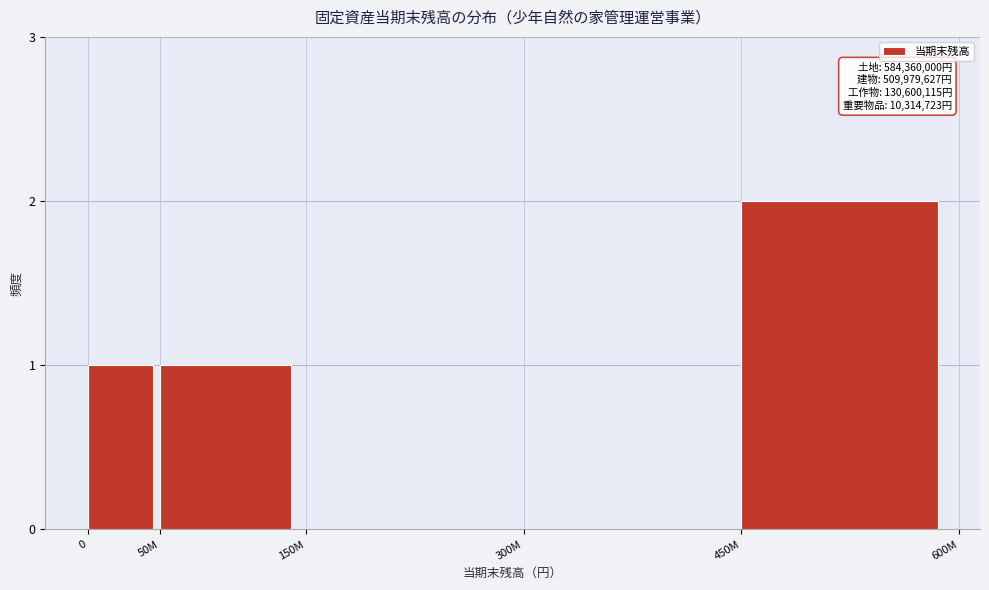

Reading right to left, list all the values displayed in this chart.

450M=2	300M=0	150M=0	50M=1	0=1